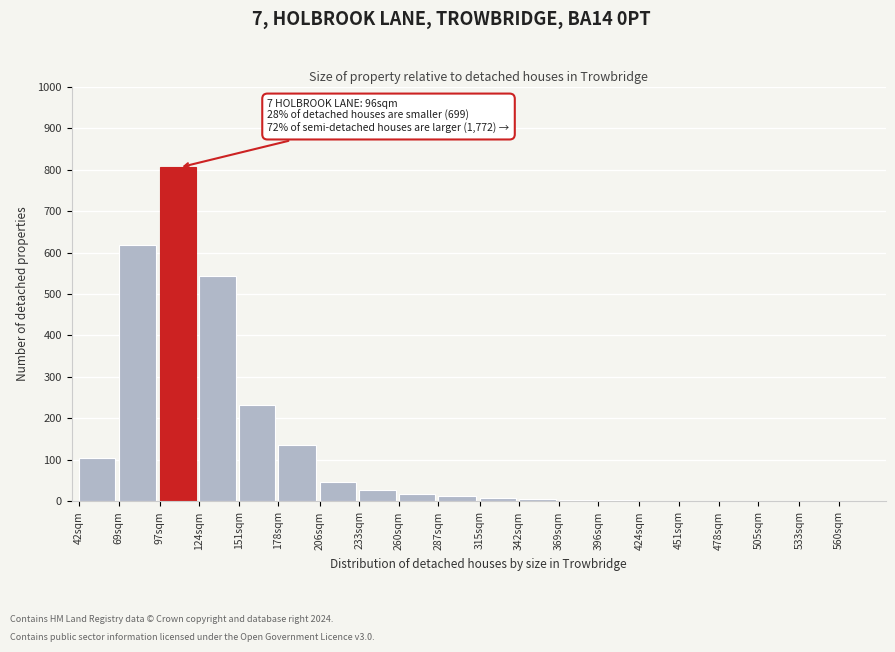

True or false: the data shows 2 at 451sqm.

True